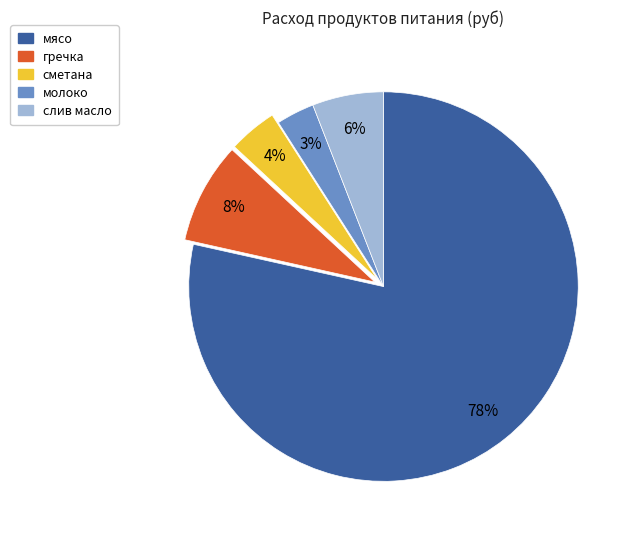

Which slice represents more than half of the pie?

мясо